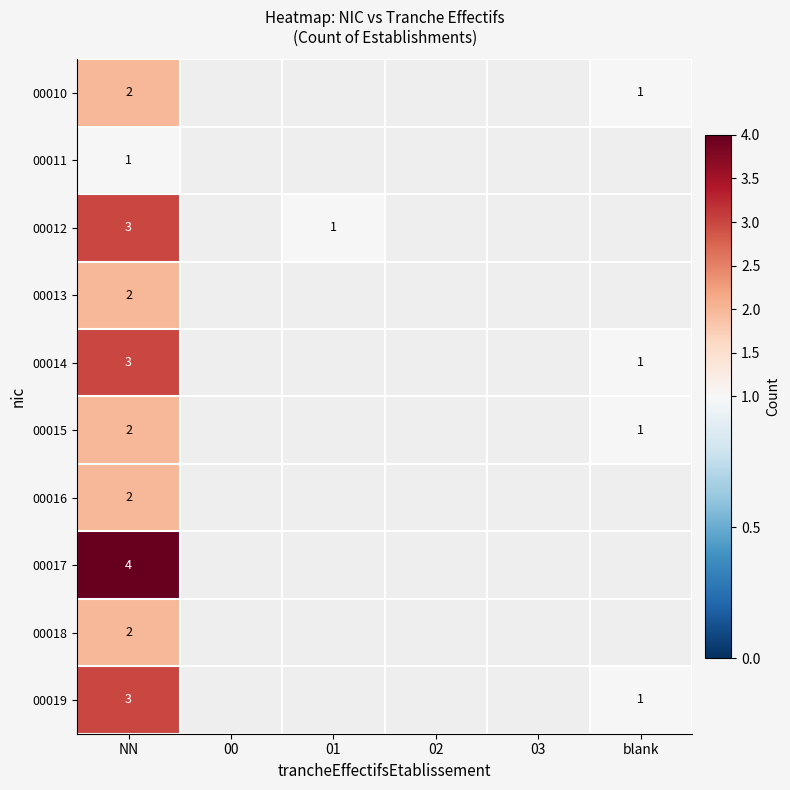

At how many categories does at least one series exceed 1?

1